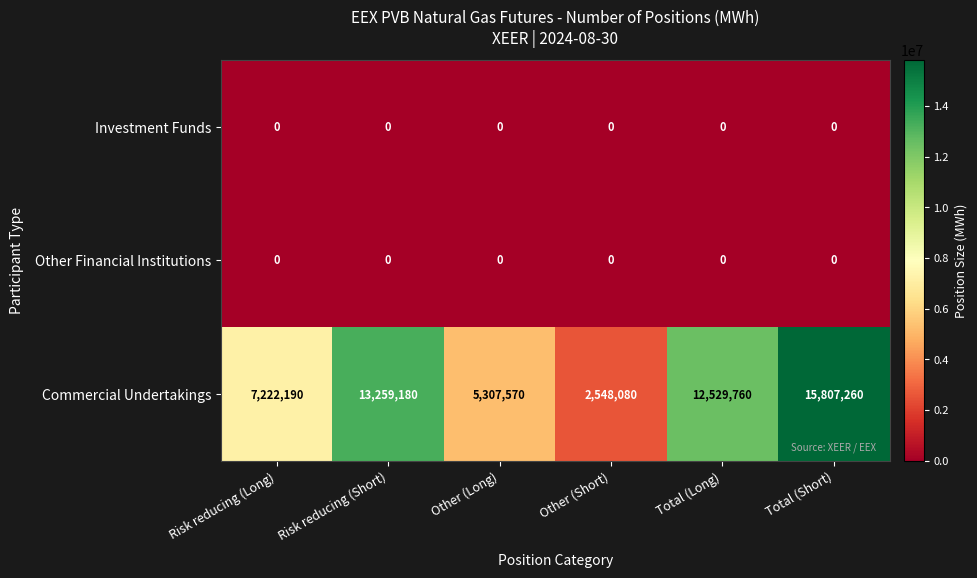

Reading right to left, extract all data points from this chart.

Investment Funds: Total (Short)=0	Total (Long)=0	Other (Short)=0	Other (Long)=0	Risk reducing (Short)=0	Risk reducing (Long)=0
Other Financial Institutions: Total (Short)=0	Total (Long)=0	Other (Short)=0	Other (Long)=0	Risk reducing (Short)=0	Risk reducing (Long)=0
Commercial Undertakings: Total (Short)=15807260	Total (Long)=12529760	Other (Short)=2548080	Other (Long)=5307570	Risk reducing (Short)=13259180	Risk reducing (Long)=7222190